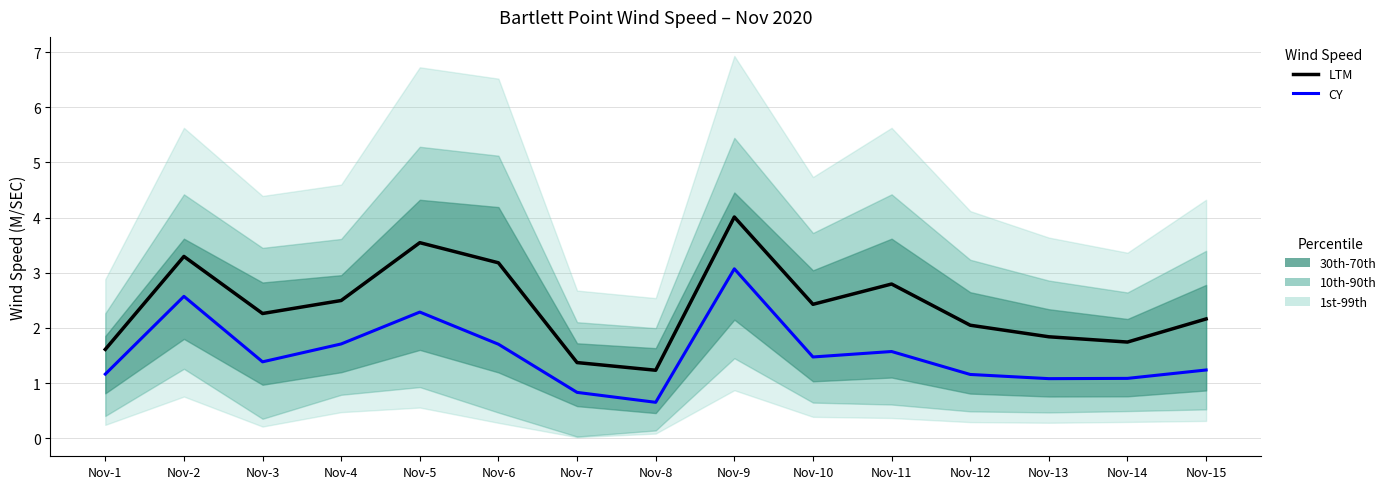

List the series in order of their peak value, highest first.

LTM, CY